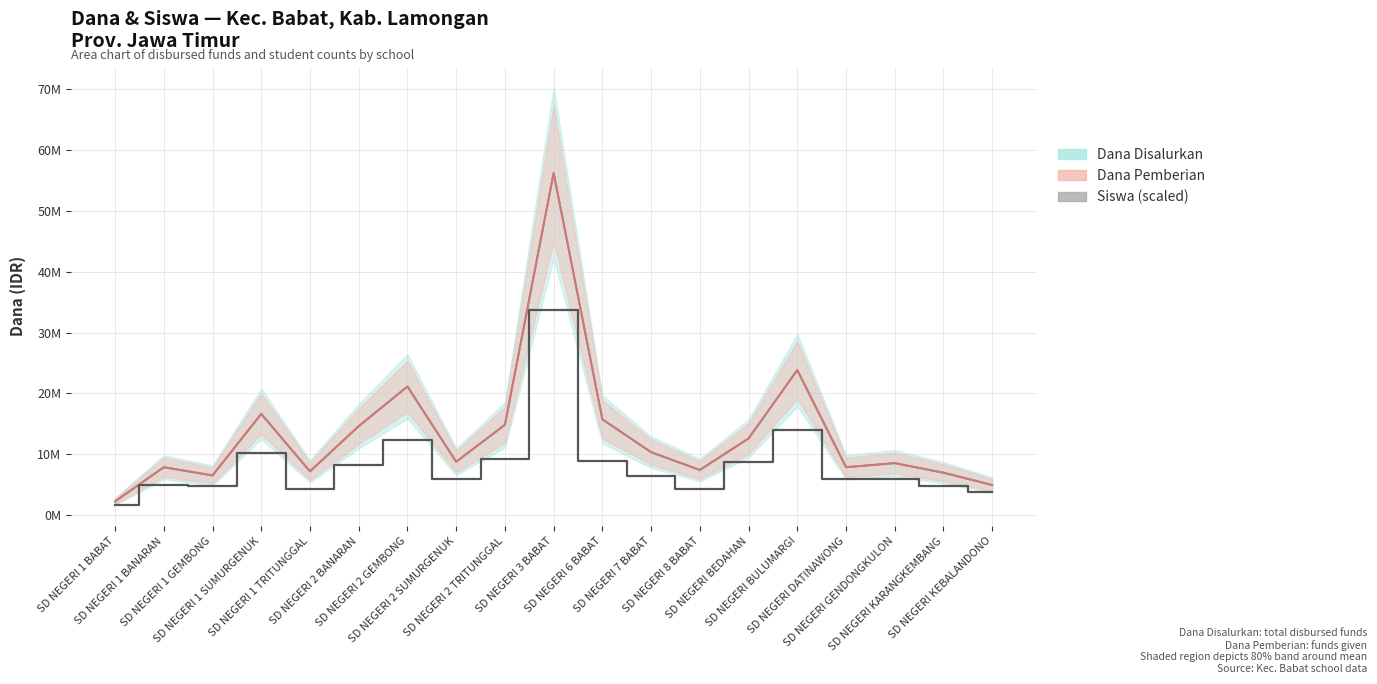

True or false: Dana Disalurkan (mean) and Dana Pemberian (mean) cross at least once.

False